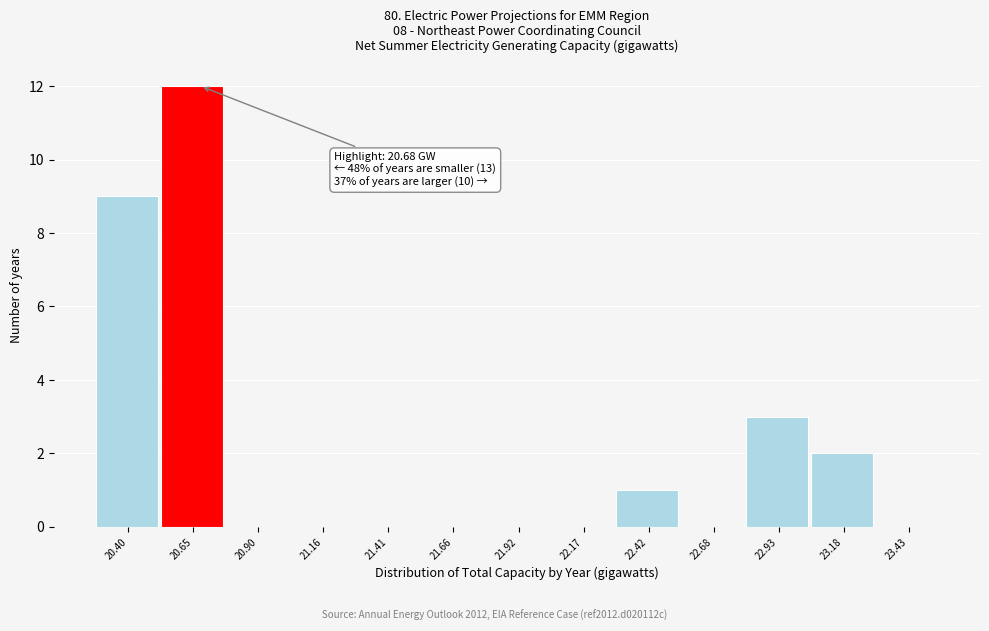

Which range on the x-axis has the tallest bar?

20.55 to 20.80